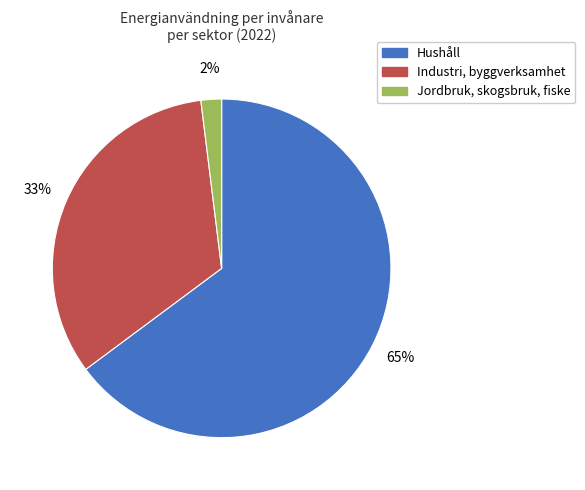

To the nearest percent, what is the average slice percentage?

33%